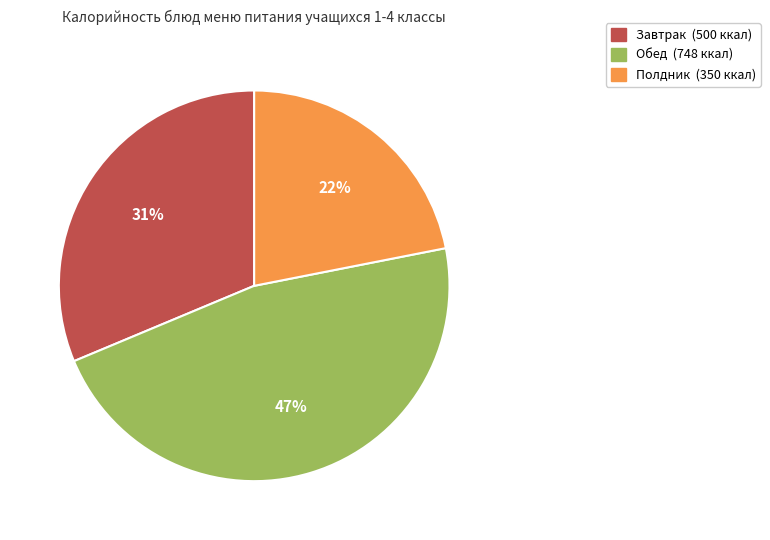

To the nearest percent, what is the difference between the largest and smallest slice percentages?

25%